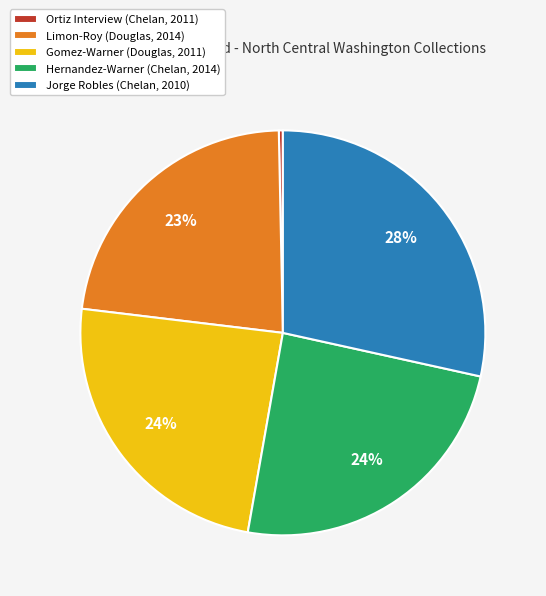

Which slice is the largest?

Jorge Robles (Chelan, 2010)